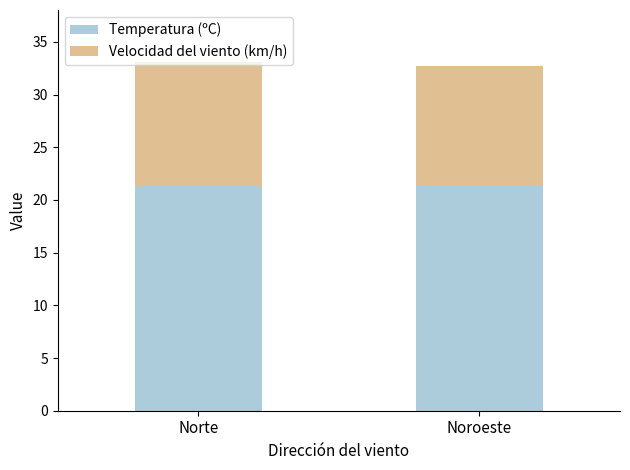

What value does the Temperatura (ºC) series have at Norte?

21.4